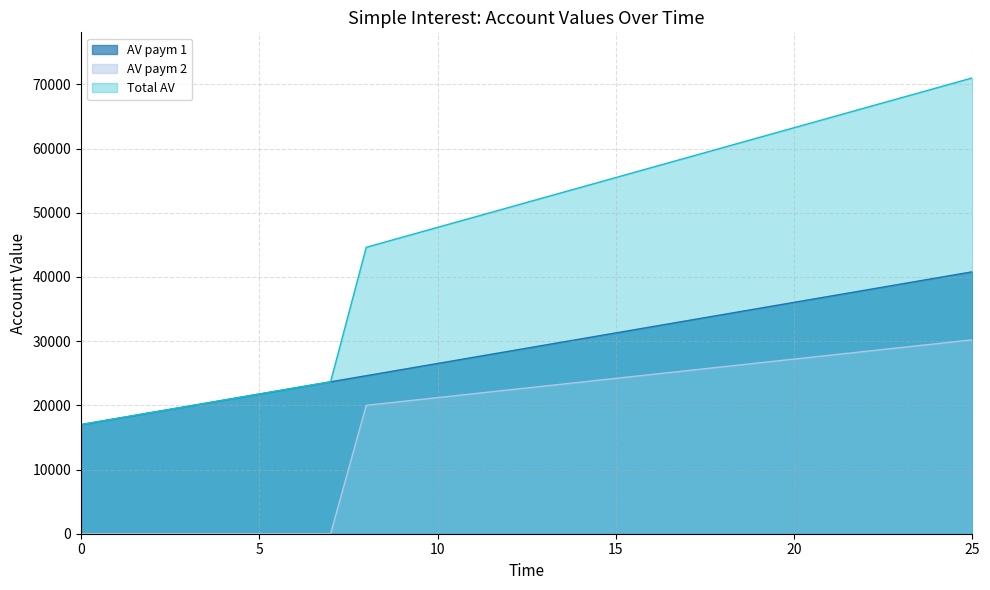

List the series in order of their peak value, highest first.

Total AV, AV paym 1, AV paym 2